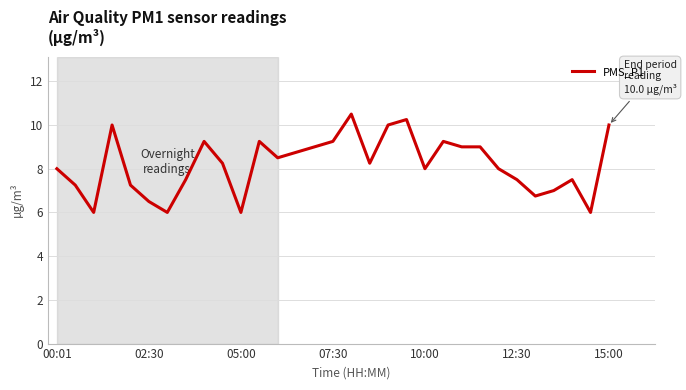

What is the minimum value shown in the chart?

6.0